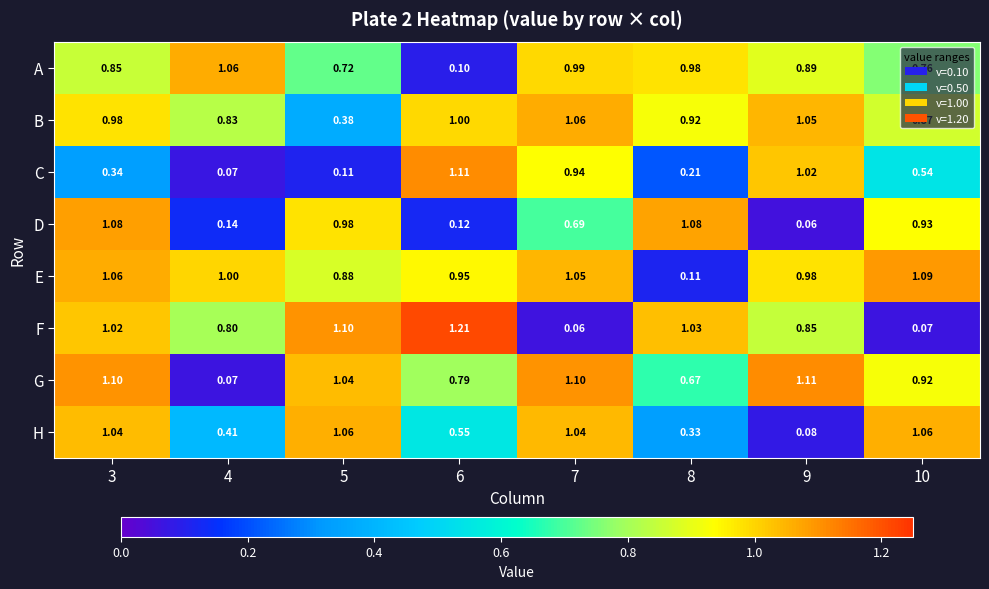

At 10, list the series in order from largest to smallest.

E, H, D, G, B, A, C, F